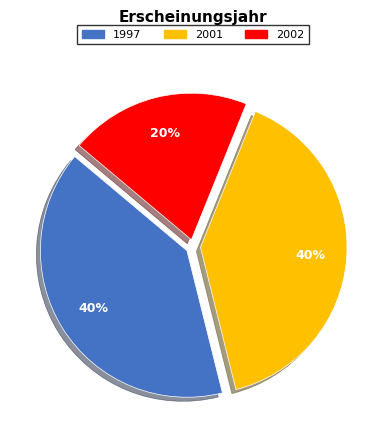

To the nearest percent, what is the average slice percentage?

33%